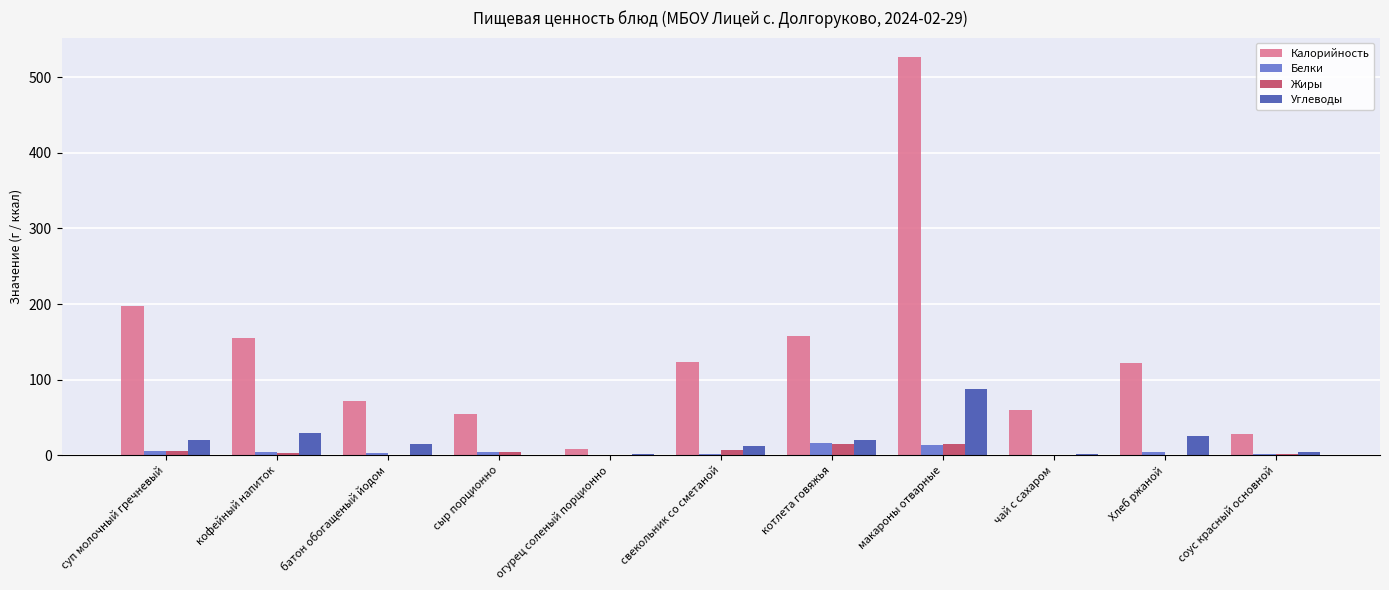

The value of Калорийность at сыр порционно is 54.6. True or false?

True